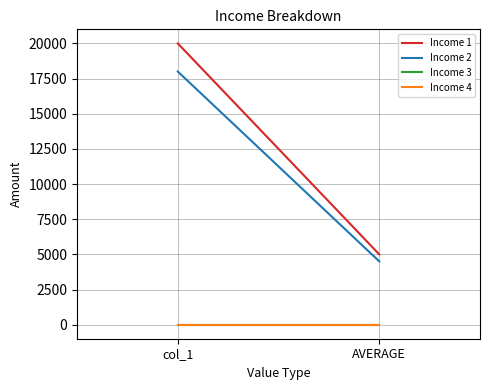

What are all the series names shown in the legend?

Income 1, Income 2, Income 3, Income 4